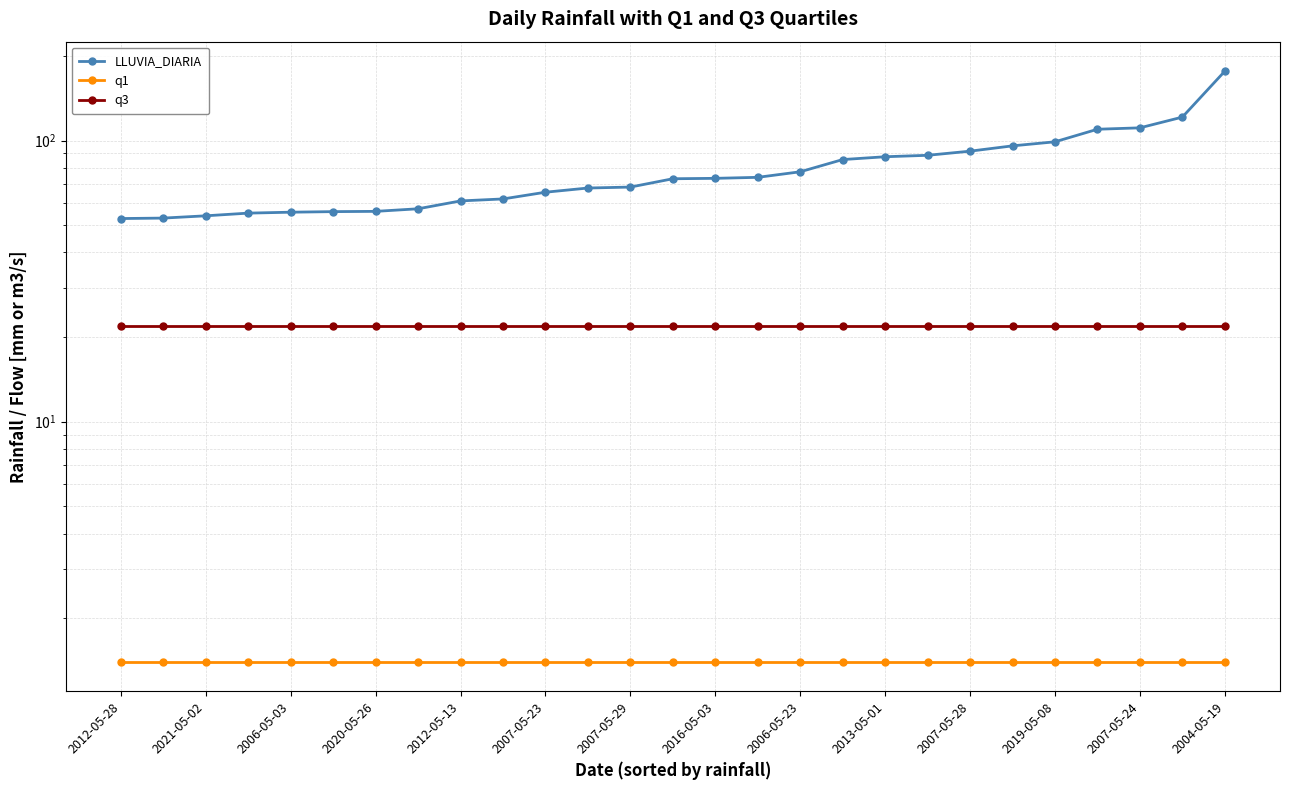

What is the sum of all LLUVIA_DIARIA values?

2129.1